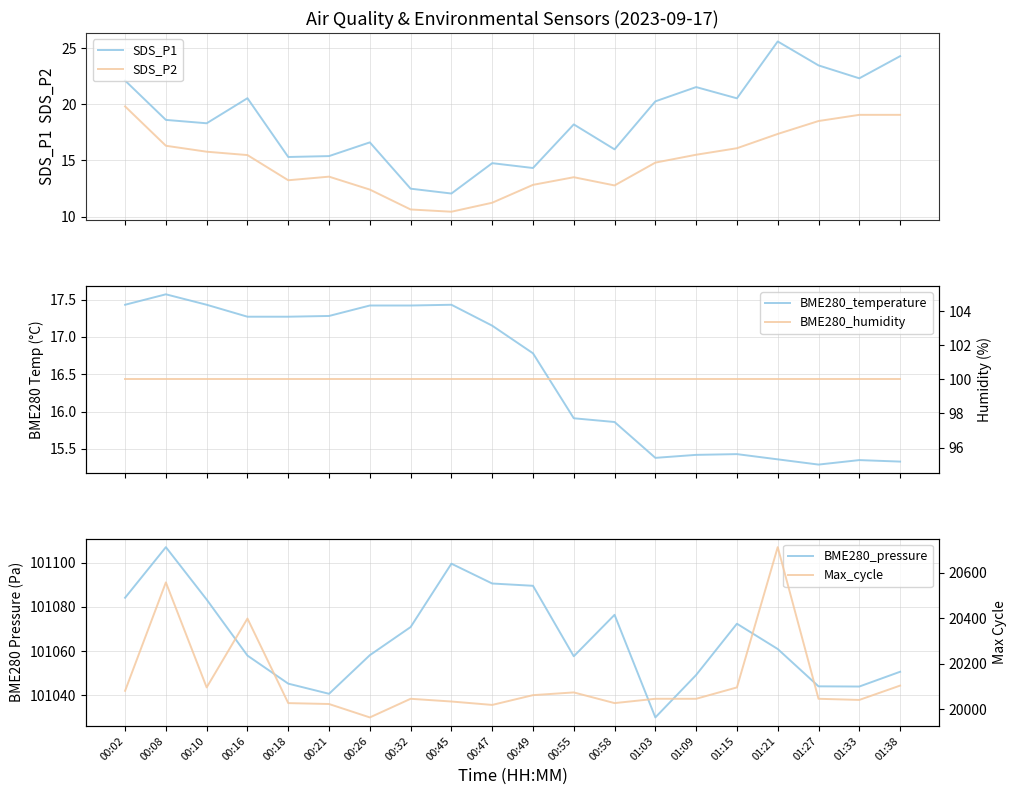

What is the difference between the BME280_pressure values at 01:33 and 01:21?

17.0